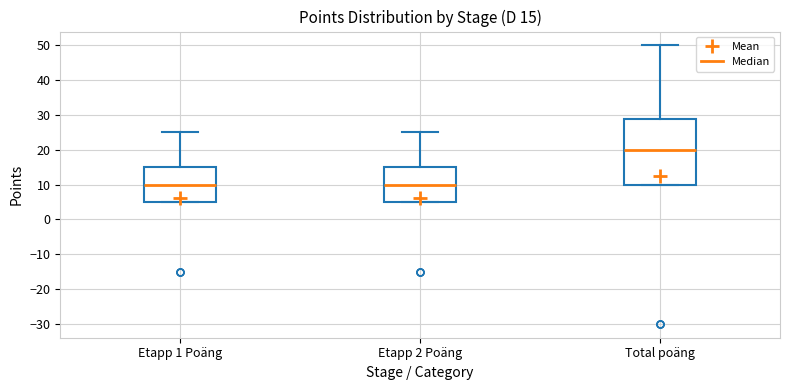

Which box is the tallest, from its lower edge to its upper edge?

Total poäng